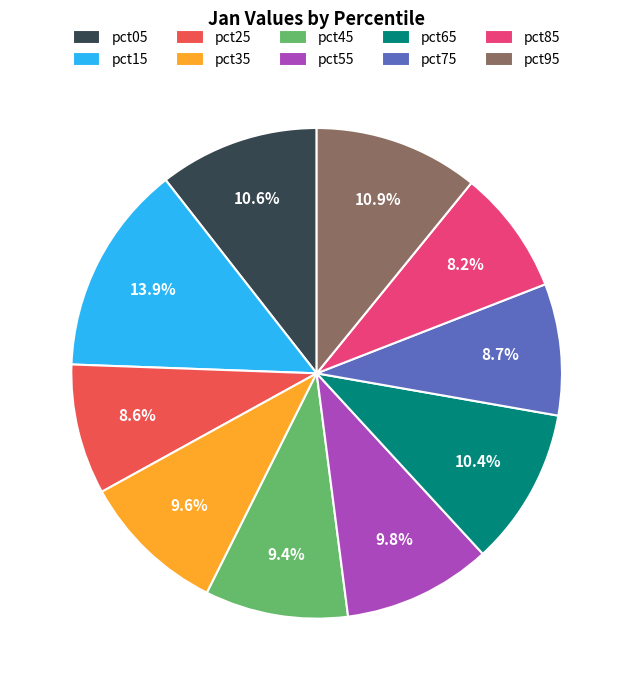

Is the sum of pct85 and pct95 greater than half?

No